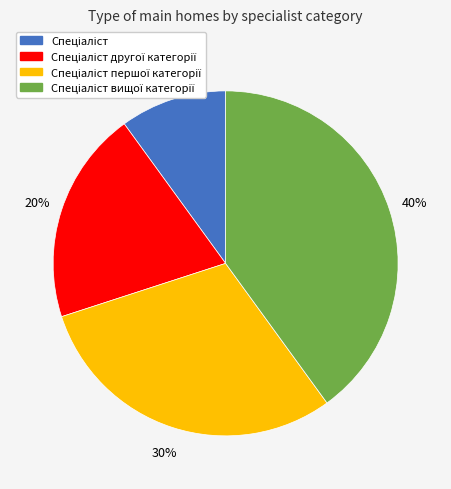

Does any single category account for the majority?

No